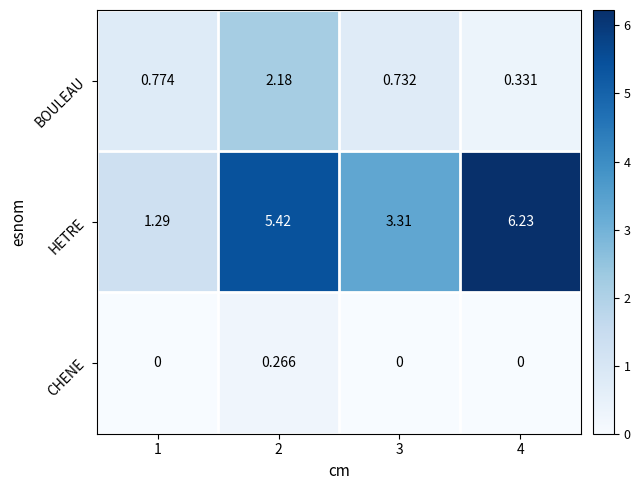

Which series changed the most between 2 and 3?

HETRE